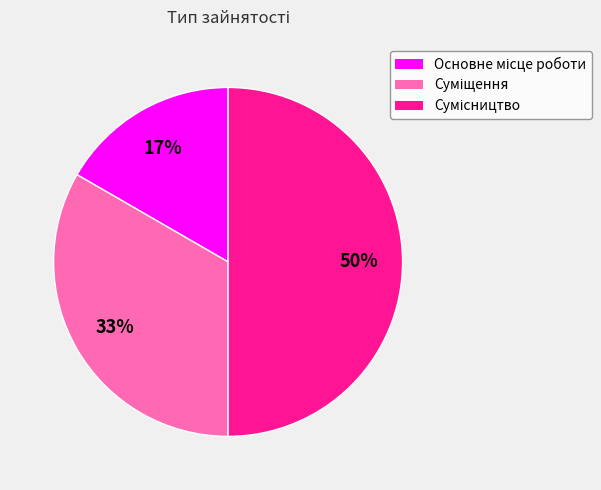

To the nearest percent, what is the average slice percentage?

33%